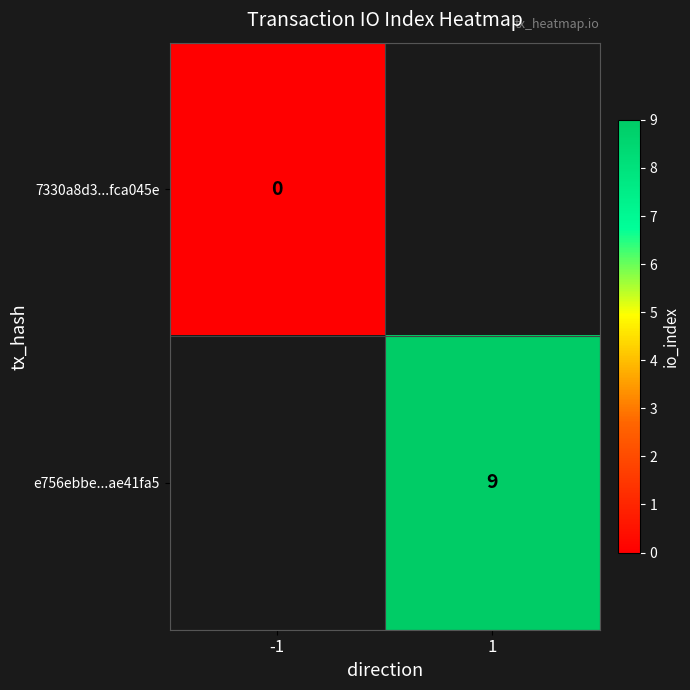

The value of e756ebbe...ae41fa5 at 1 is 13. True or false?

False